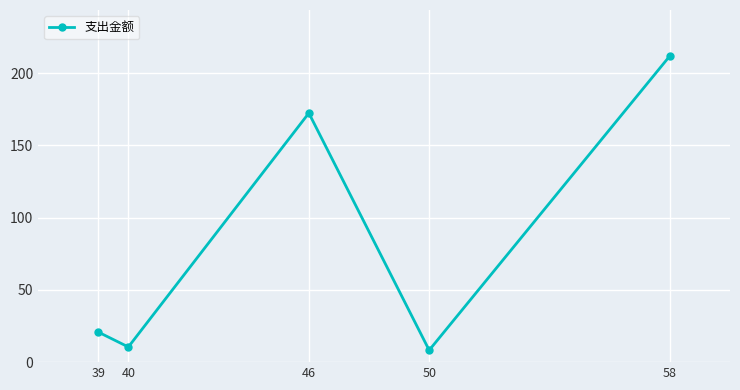

Approximately how many times larger is the value at 58 compared to 50?

25.7